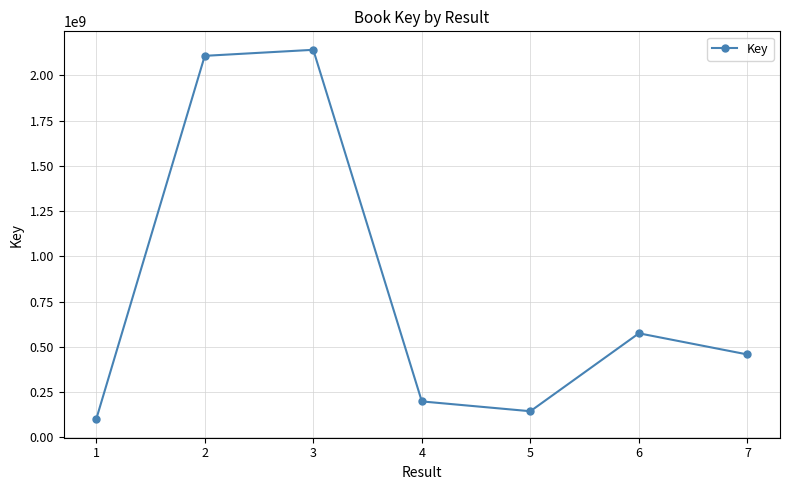

Where is the data nearest to the value 1121344155?

6